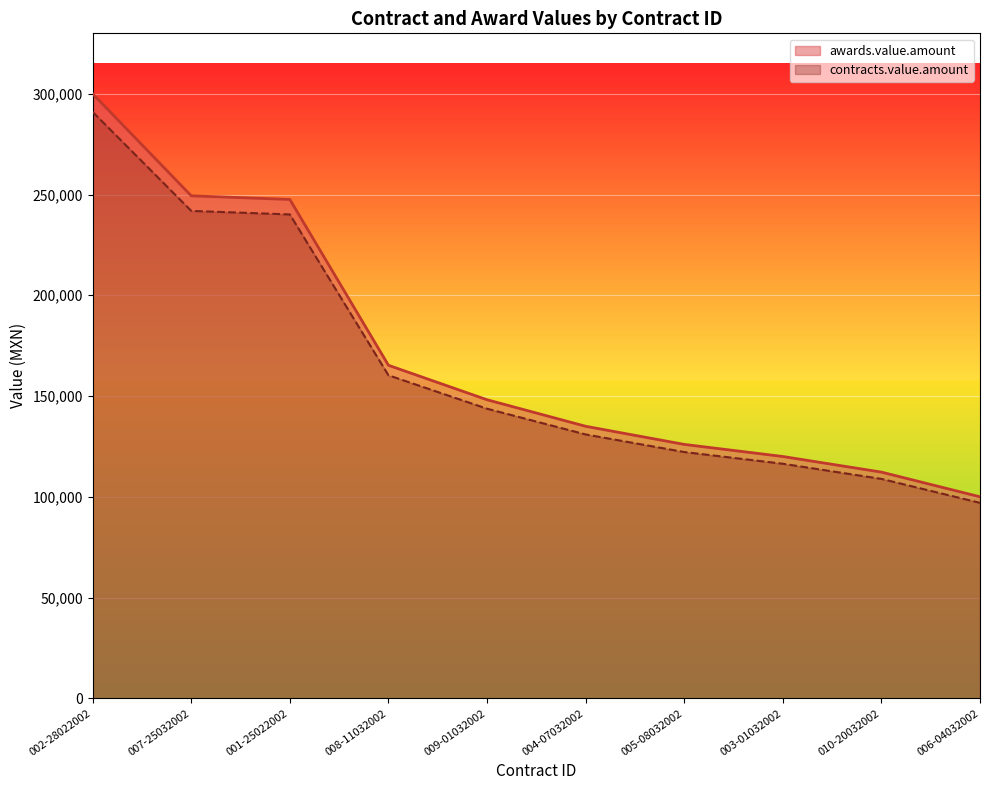

Where does the contracts.value.amount series first go above 143715?

002-28022002